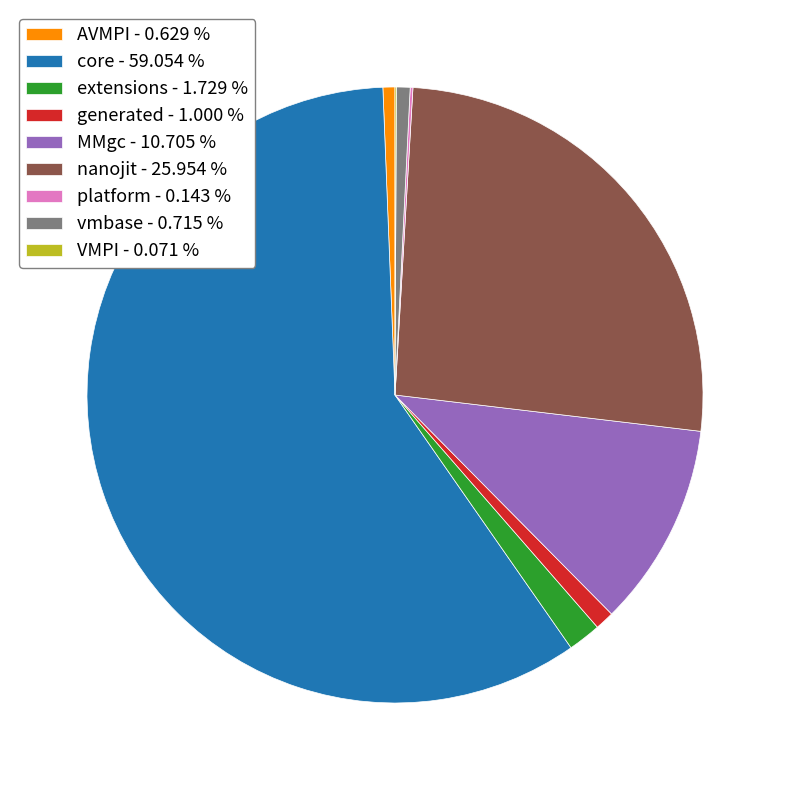

Is there a majority slice in this chart?

Yes